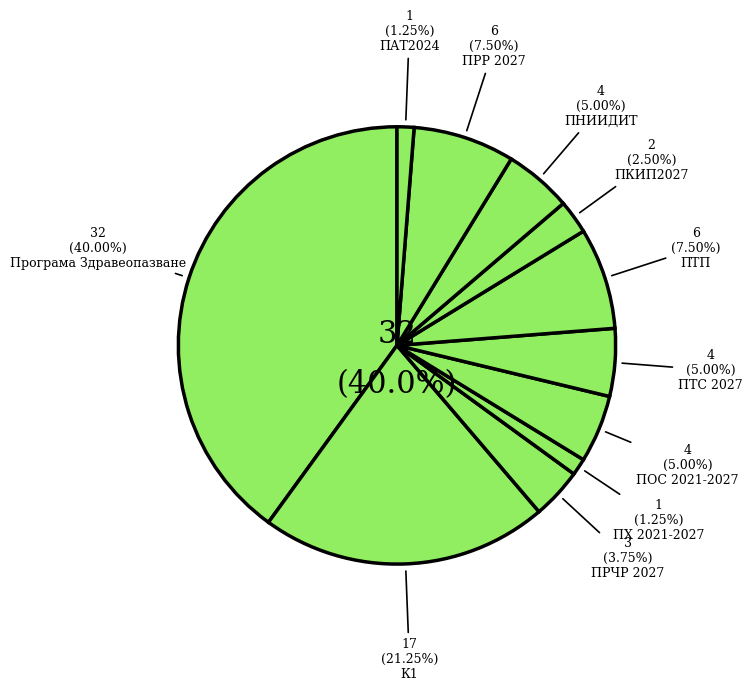

To the nearest percent, what percentage of the pie is ПТС 2027?

5%